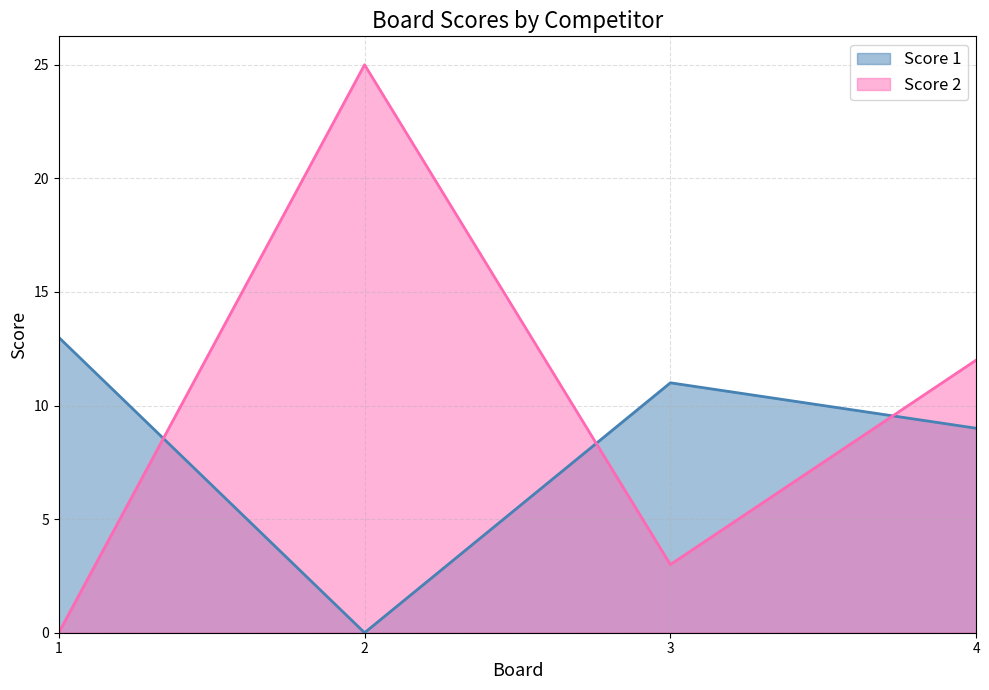

How many Score 2 values are between 3 and 25?

3